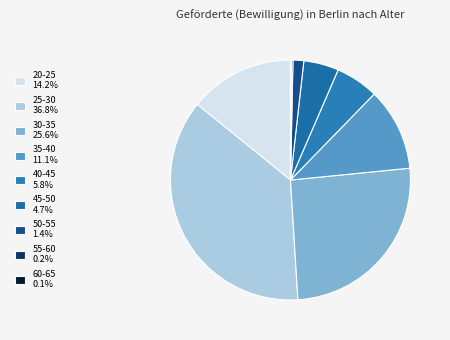

Which has a higher value, 20-25 or 60-65?

20-25